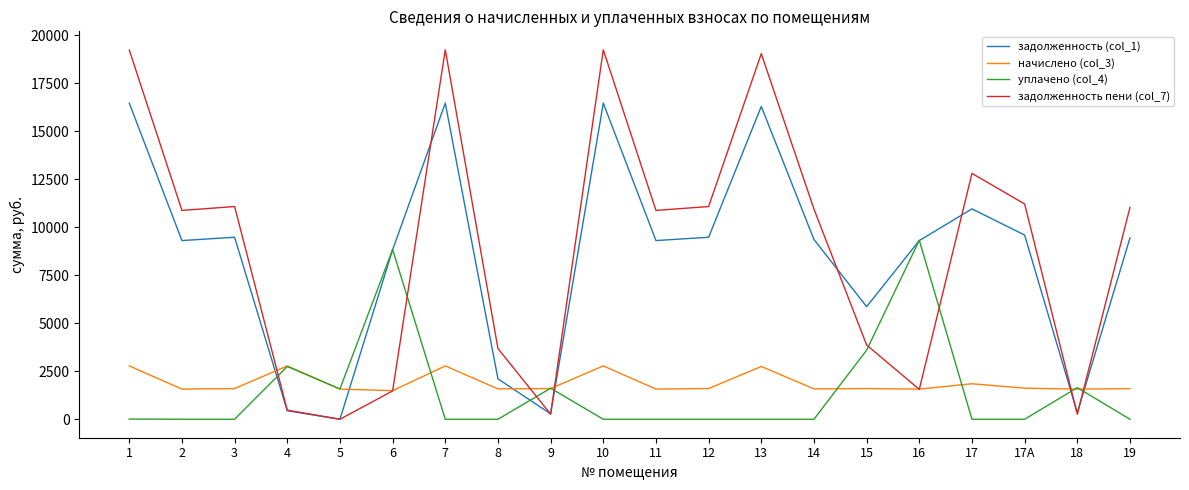

Is it true that начислено (col_3) equals 1571.4 at 11?

True